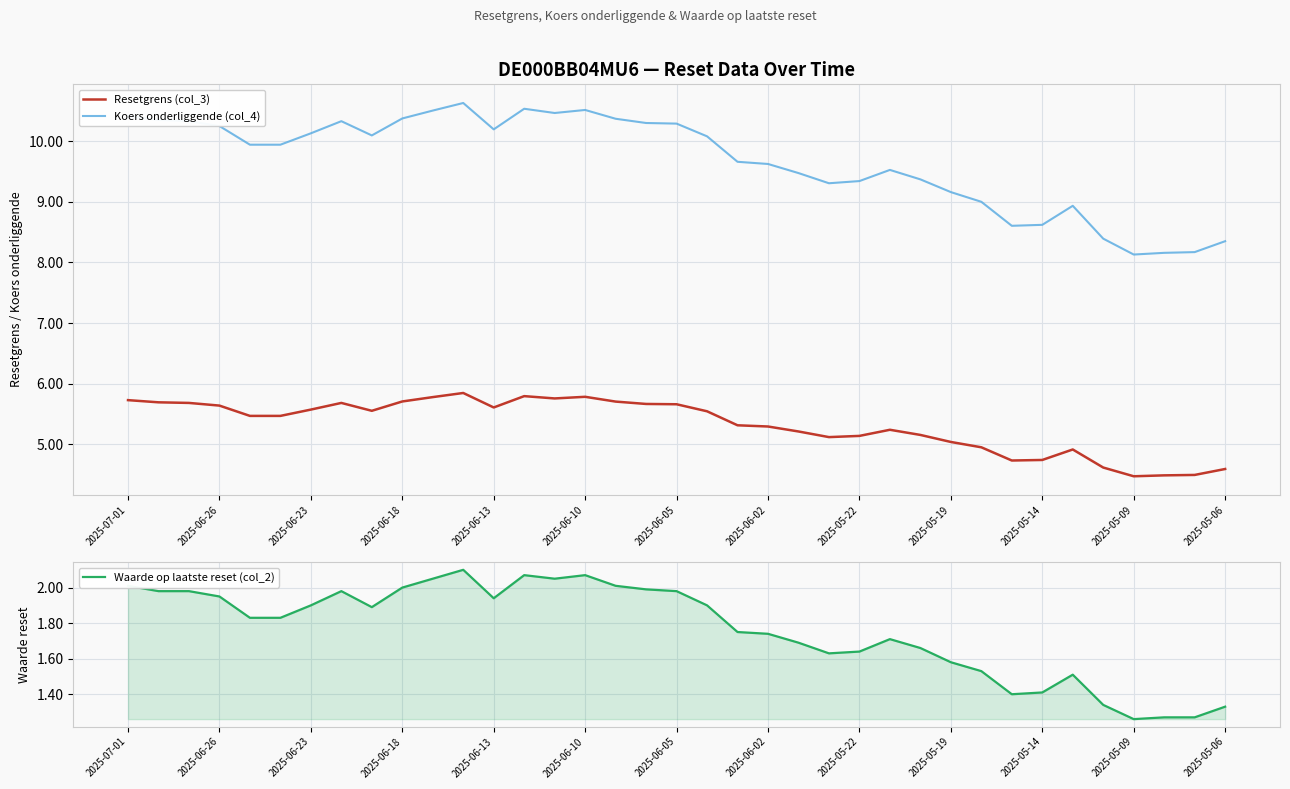

True or false: Koers onderliggende (col_4) and Resetgrens (col_3) intersect in this chart.

False